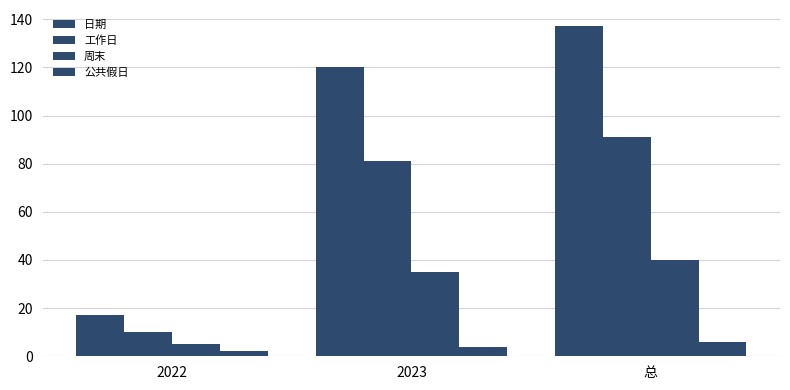

Count the number of categories in the chart.

3